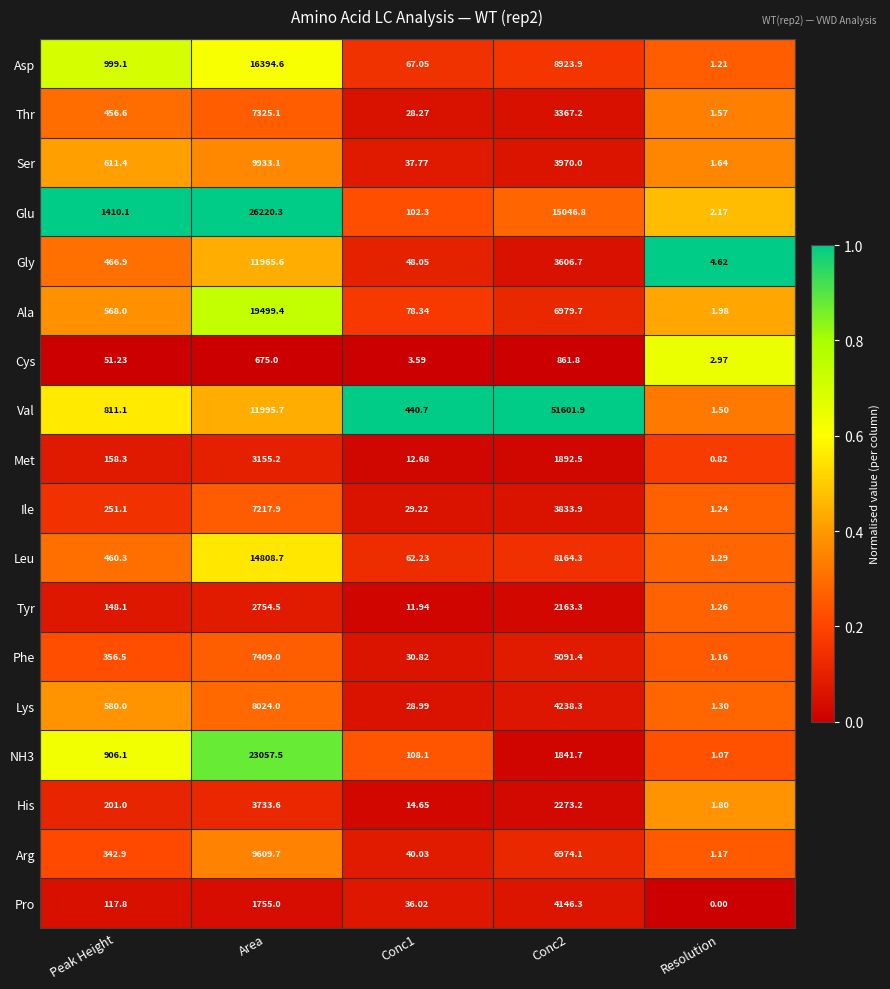

At Conc1, list the series in order from smallest to largest.

Cys, Tyr, Met, His, Thr, Lys, Ile, Phe, Pro, Ser, Arg, Gly, Leu, Asp, Ala, Glu, NH3, Val